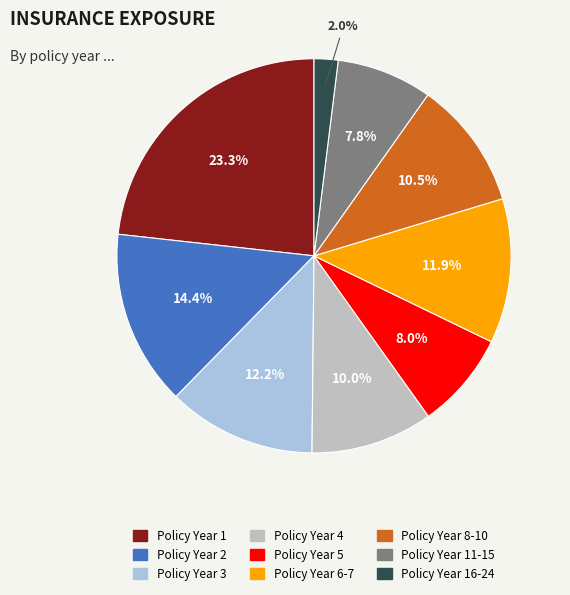

Does any single category account for the majority?

No